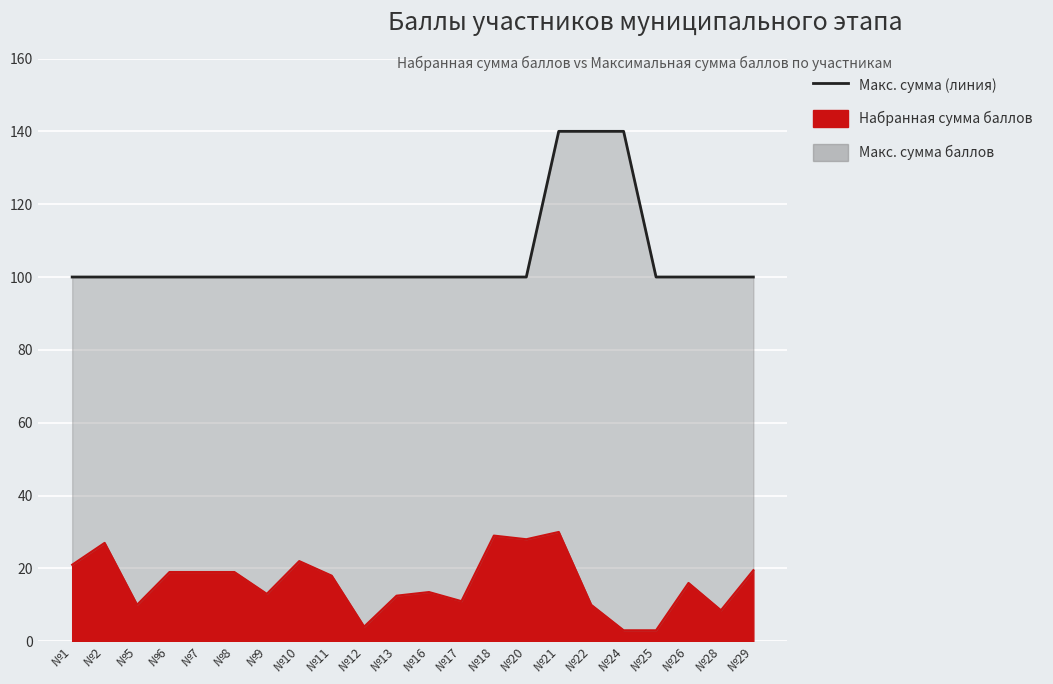

Which series has the largest total across all categories?

Макс. сумма баллов (линия)